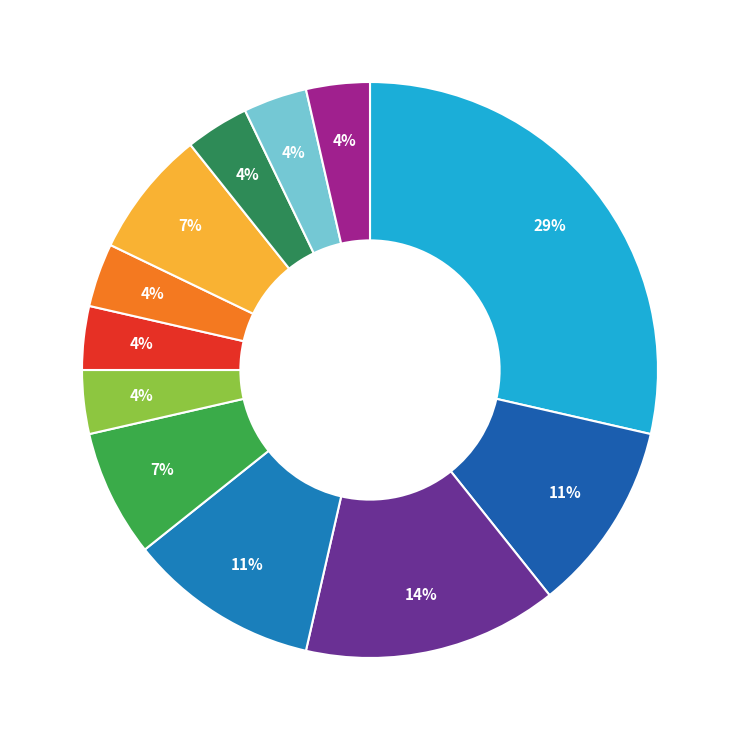

Count the number of slices in the pie.

12